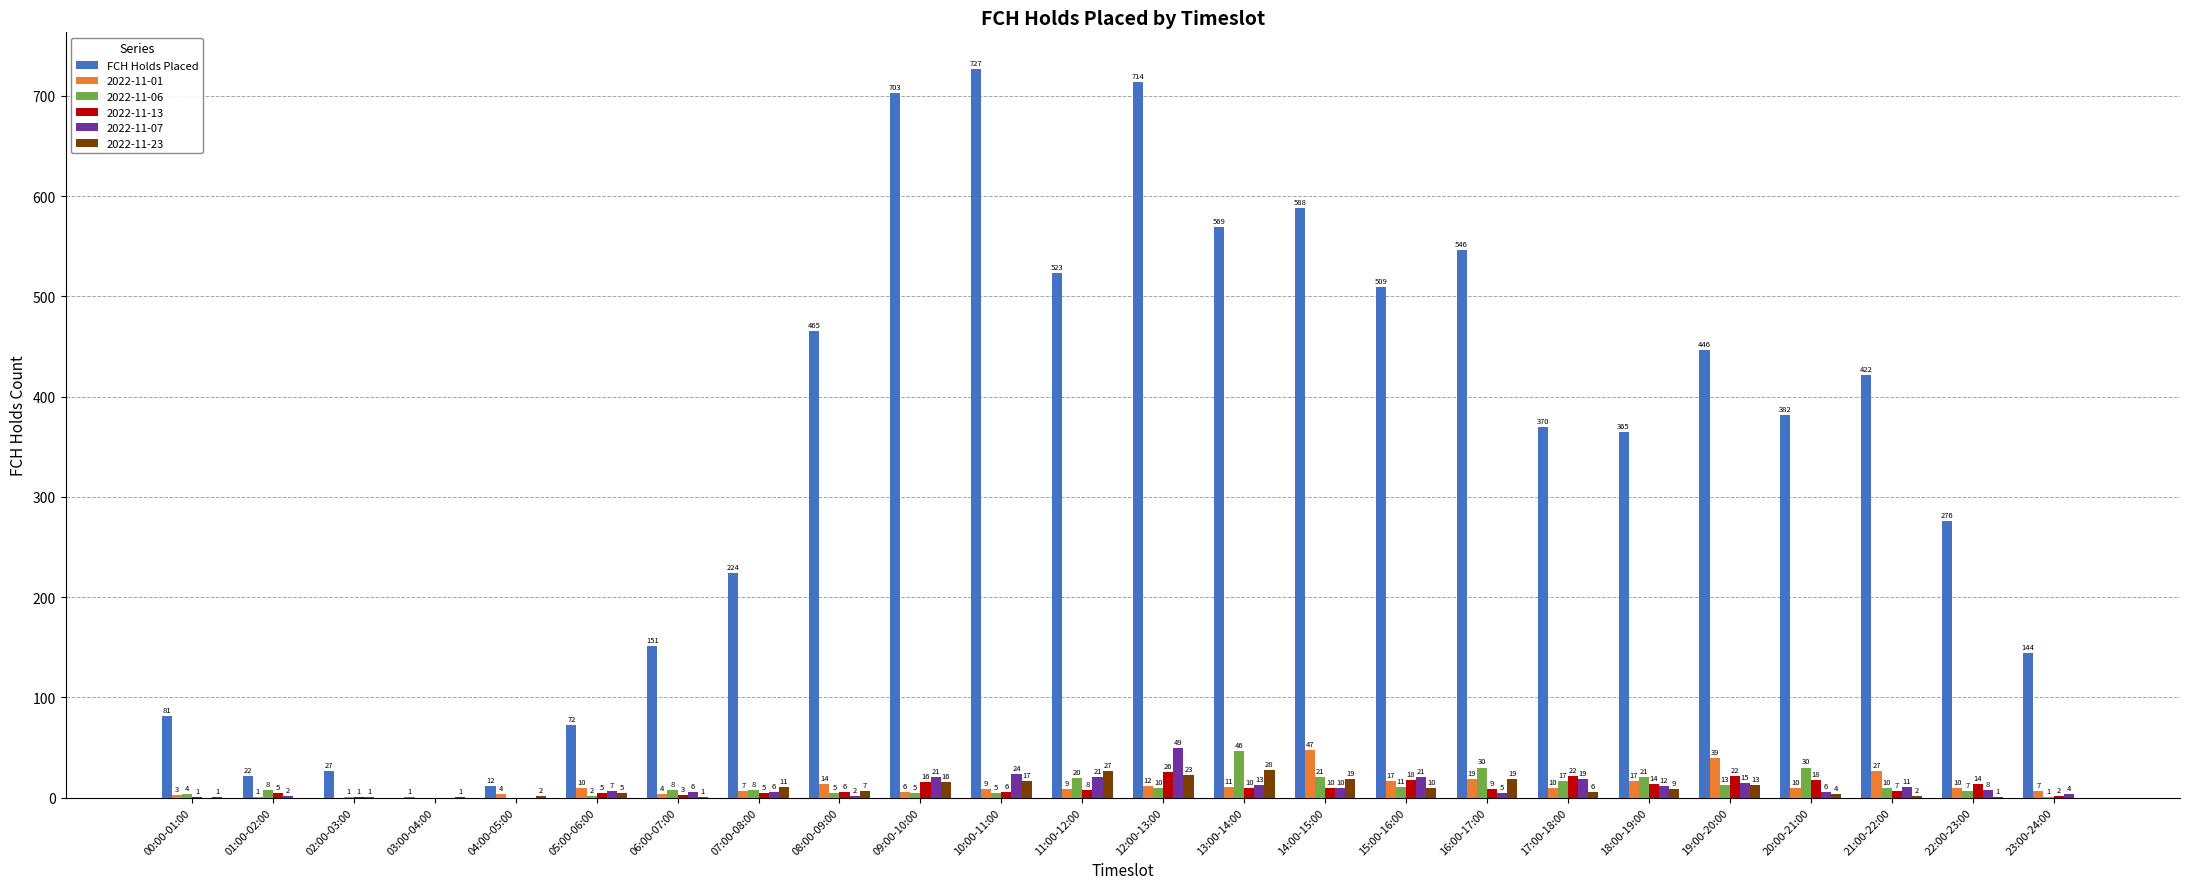

What is the maximum value shown in the chart?

727